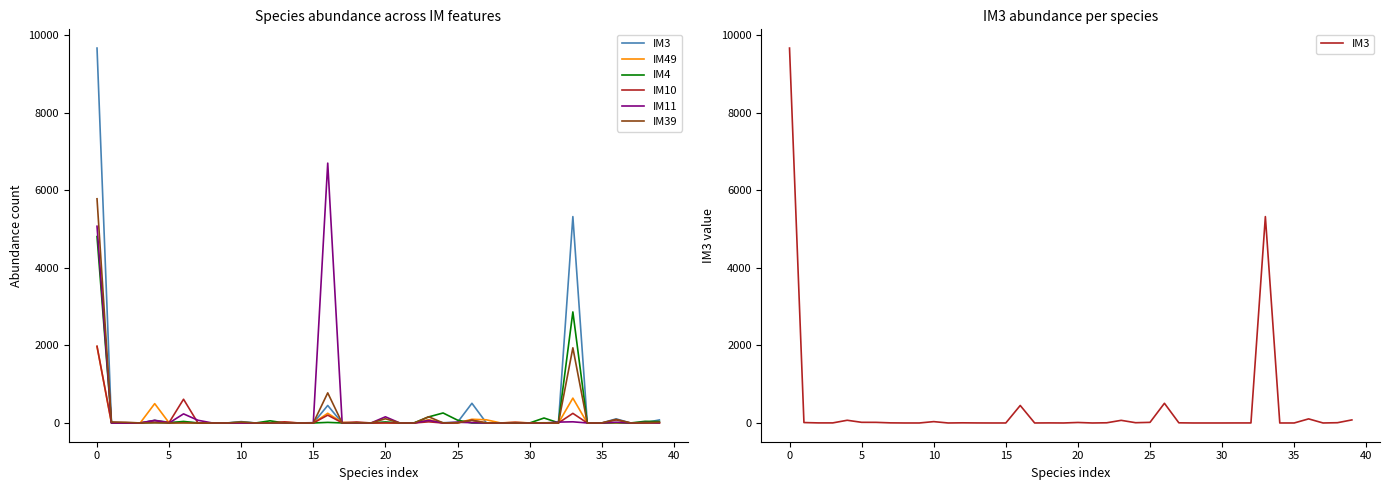

What are all the series names shown in the legend?

IM3, IM49, IM4, IM10, IM11, IM39